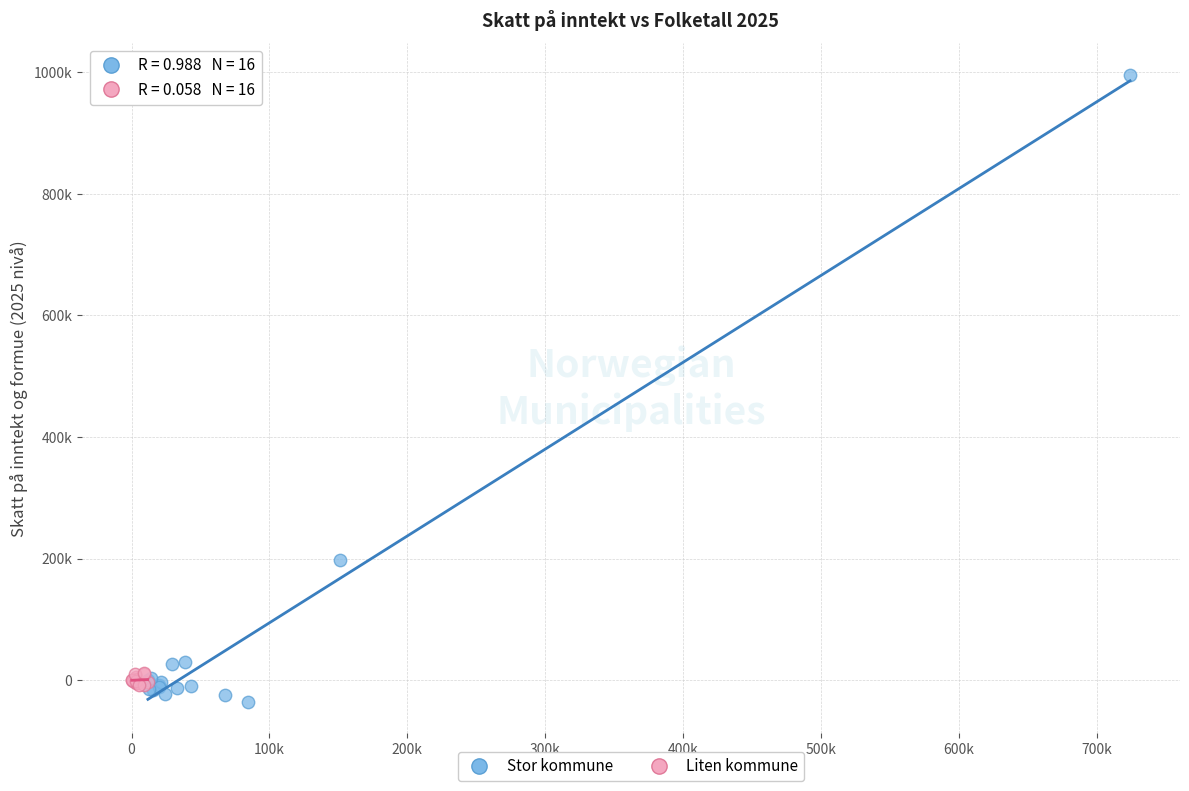

What are all the series names shown in the legend?

Stor kommune, Liten kommune